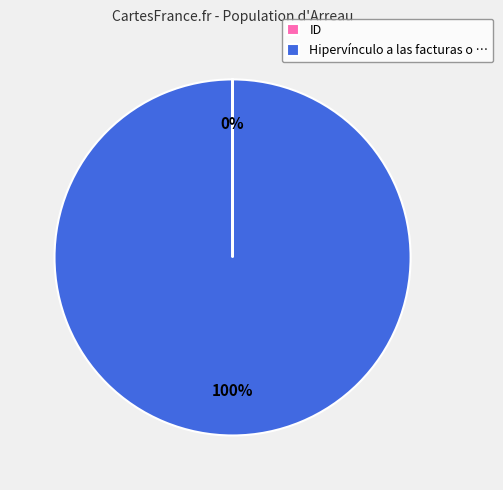

True or false: Hipervínculo a las facturas o … accounts for 100% of the total.

True